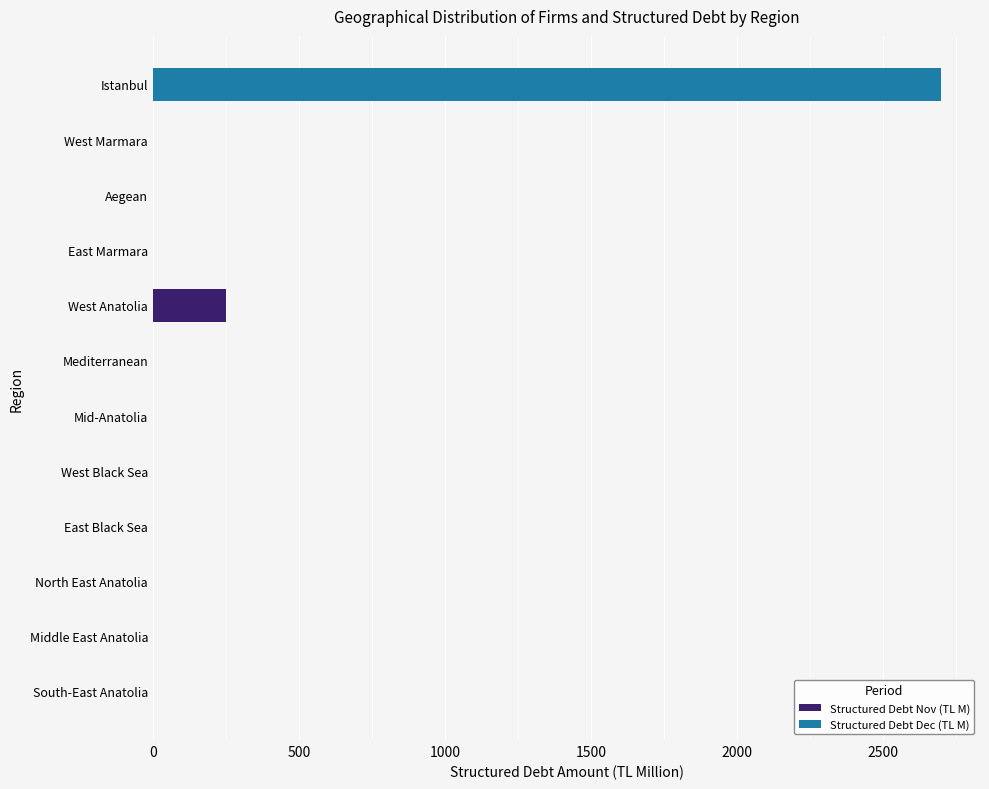

The value of Structured Debt Nov (TL M) at Mid-Anatolia is 0. True or false?

True